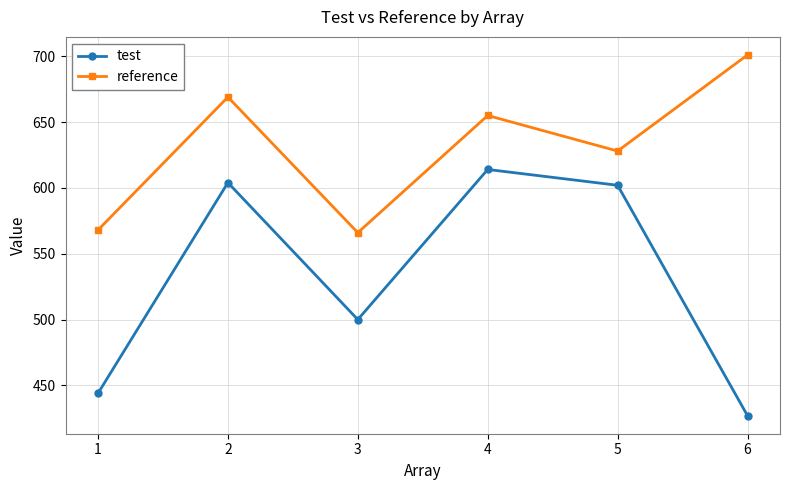

What is the highest value of the test series?

614